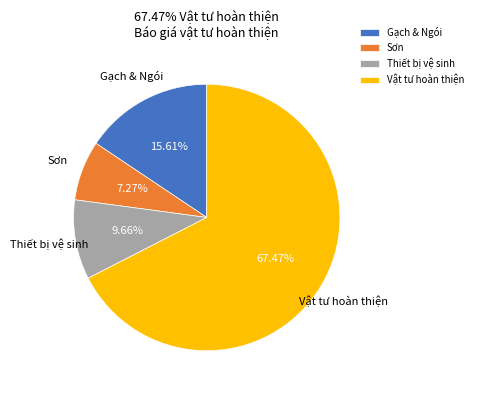

To the nearest percent, what is the average slice percentage?

25%